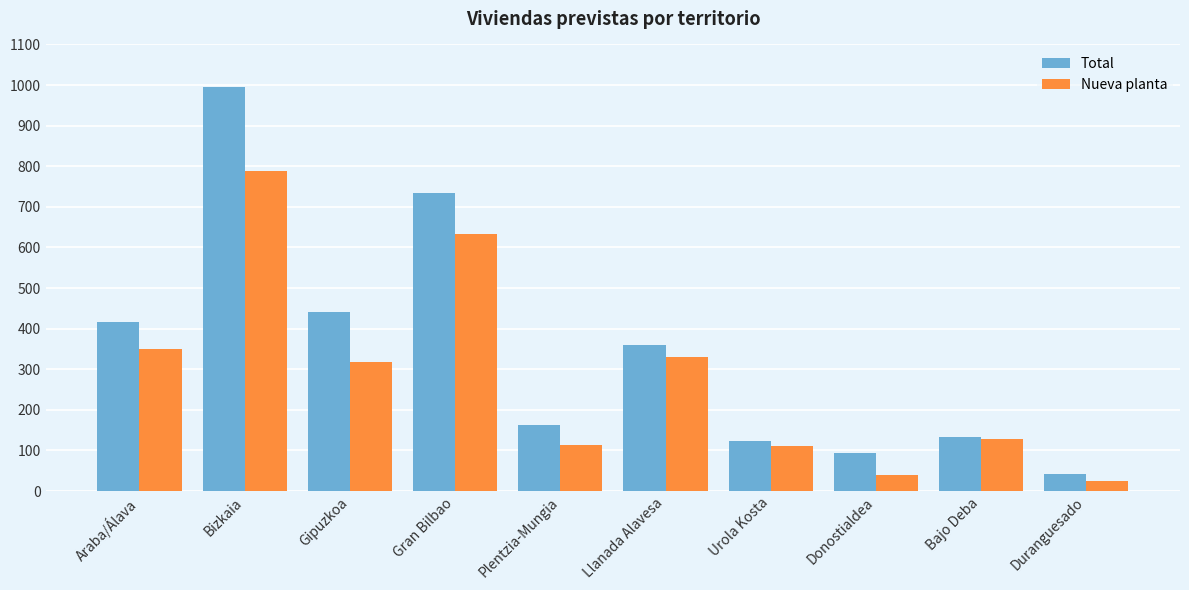

Count the number of categories in the chart.

10